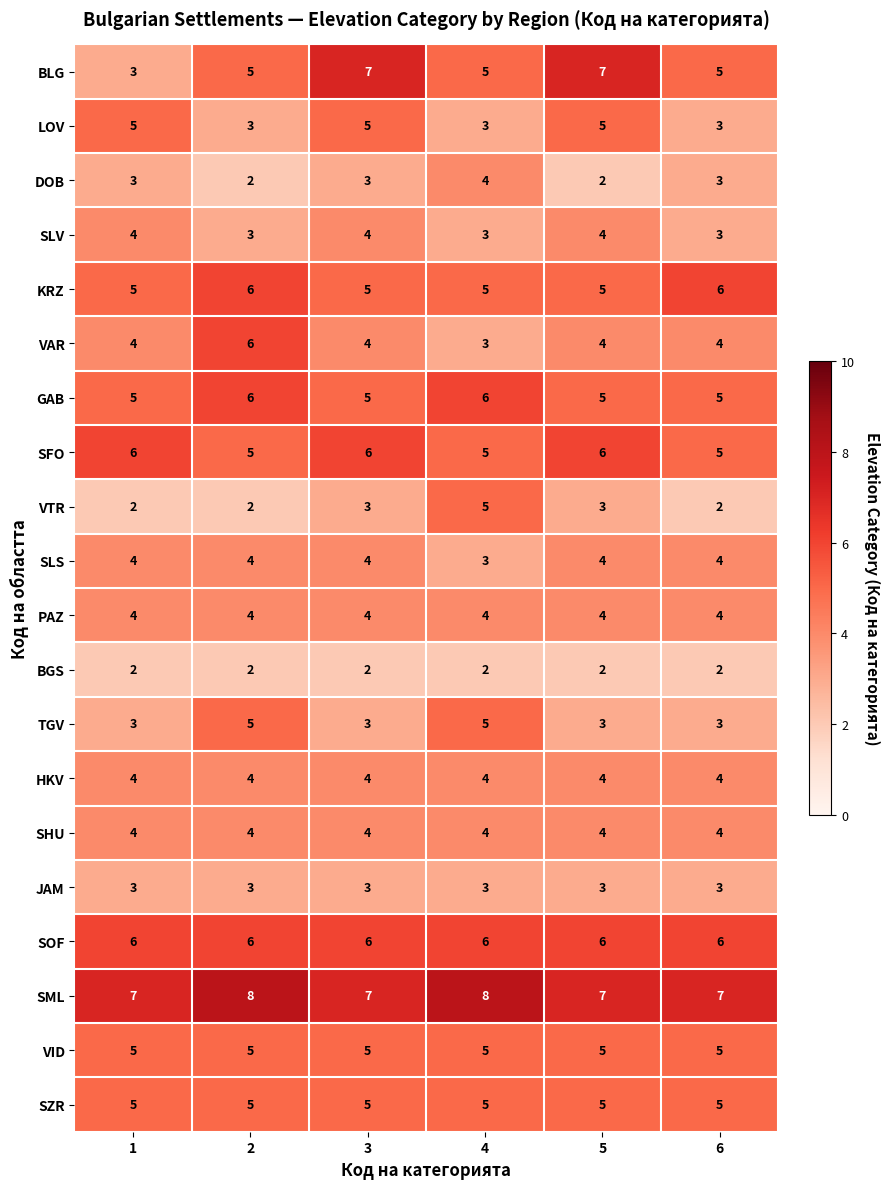

What is the lowest value of the LOV series?

3